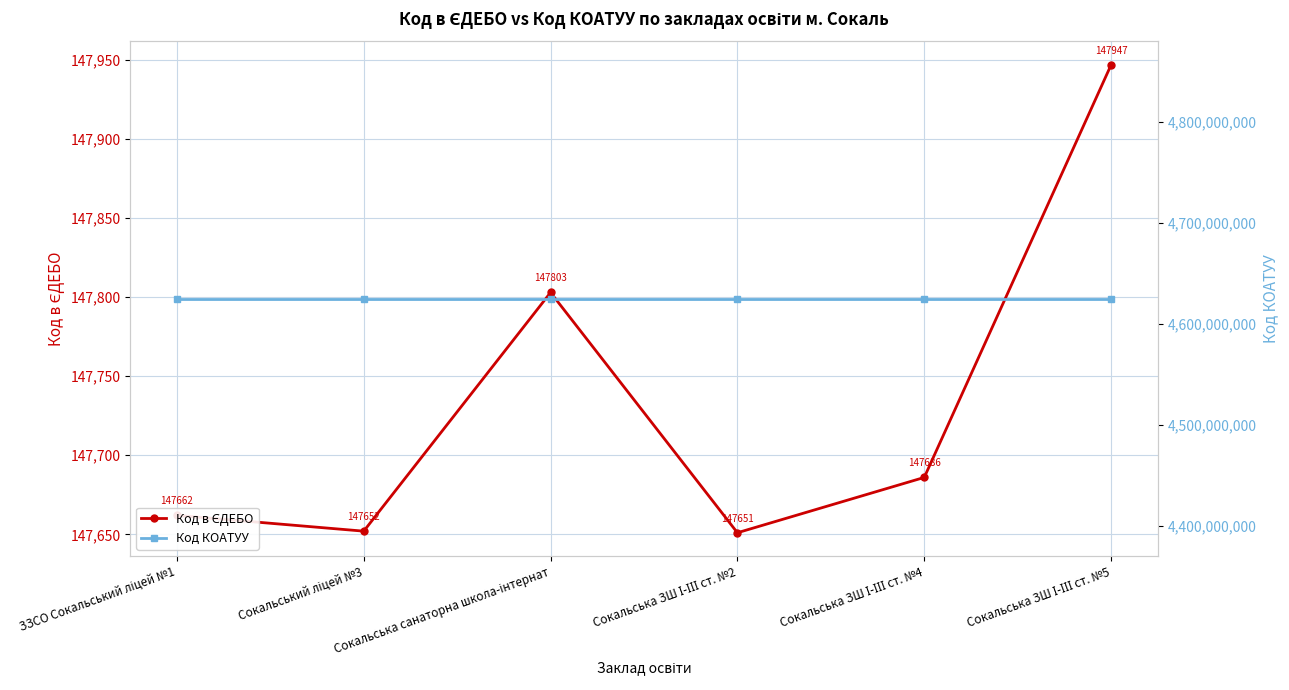

True or false: Код КОАТУУ has a value of 2909679450 at Сокальська санаторна школа-інтернат.

False